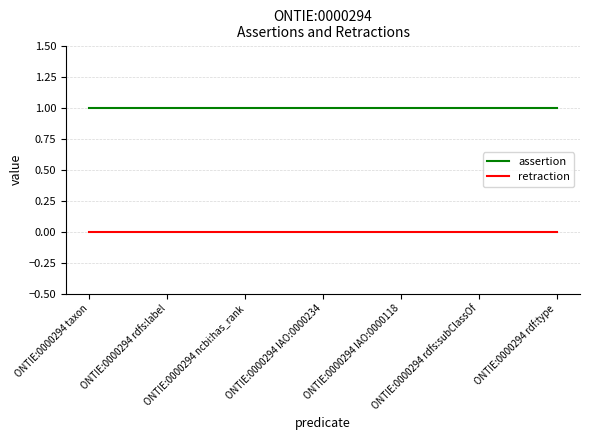

The assertion series shows 1 at ONTIE:0000294 rdfs:subClassOf. True or false?

True